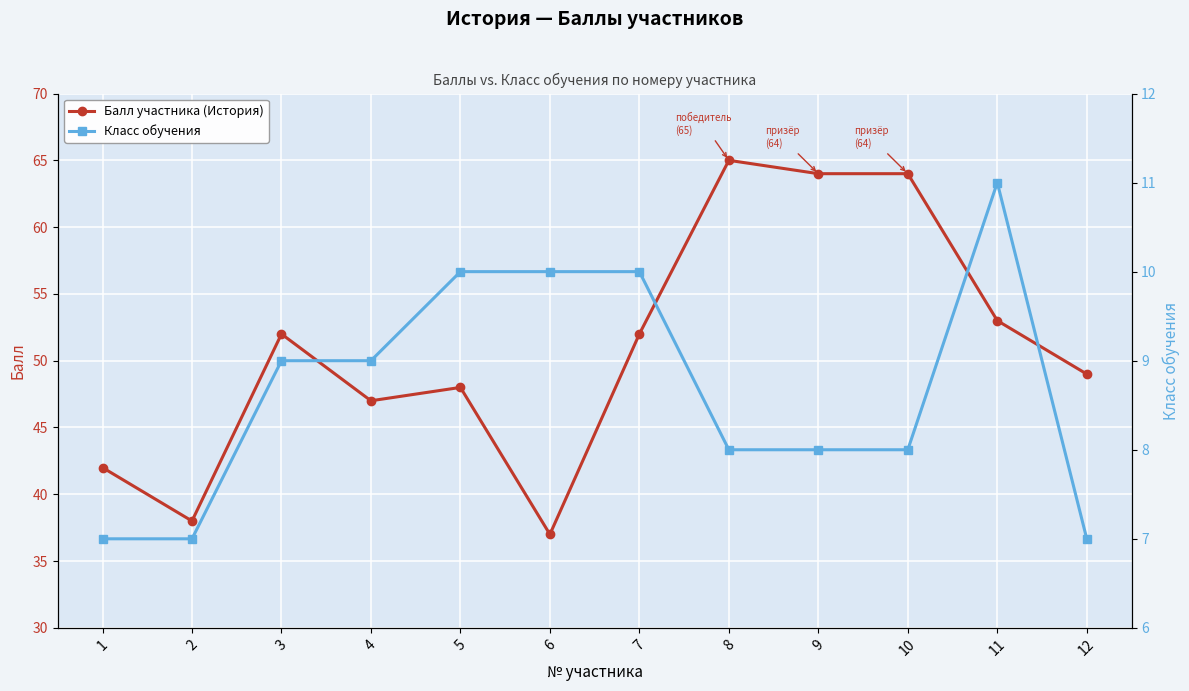

Rank the series by their average value, from lowest to highest.

Класс обучения, Балл участника (История)